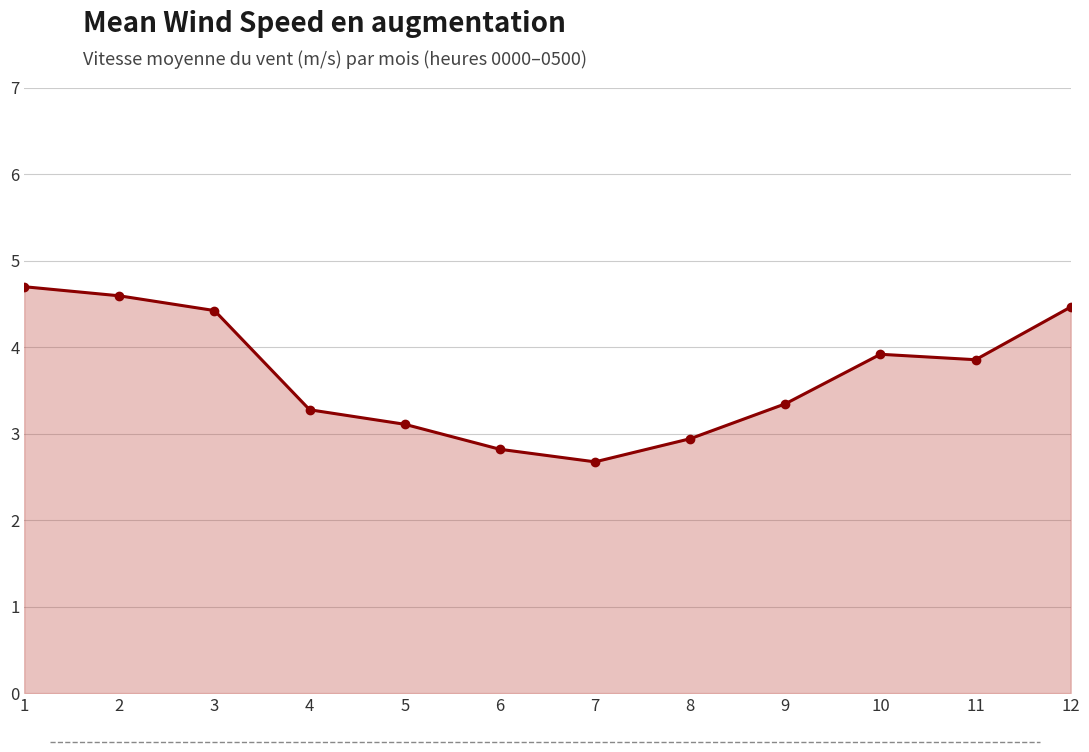

True or false: the data shows 5.4 at 9.

False